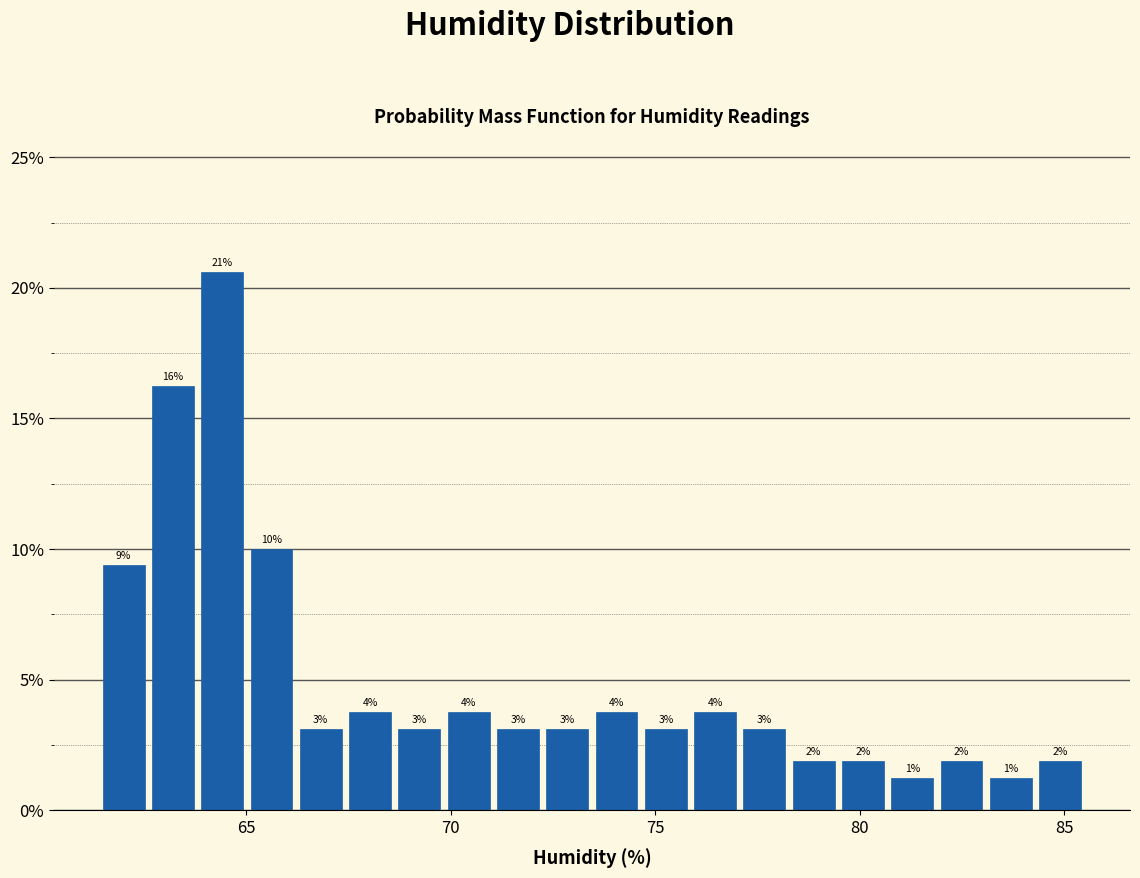

Around what value on the x-axis is the tallest bar? Give the approximate position of its centre, as read against the axis.

64.5